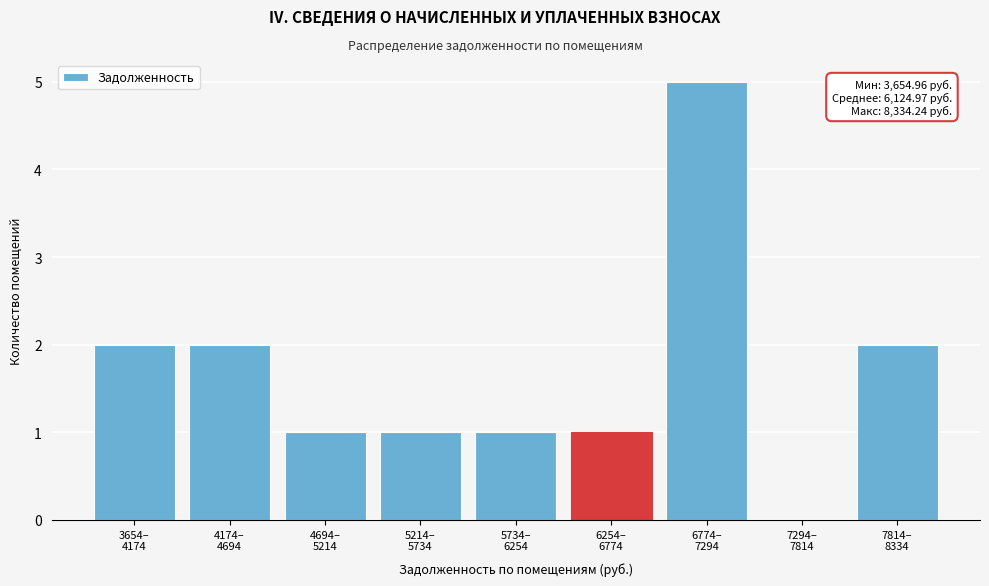

What is the sum of all values?

15